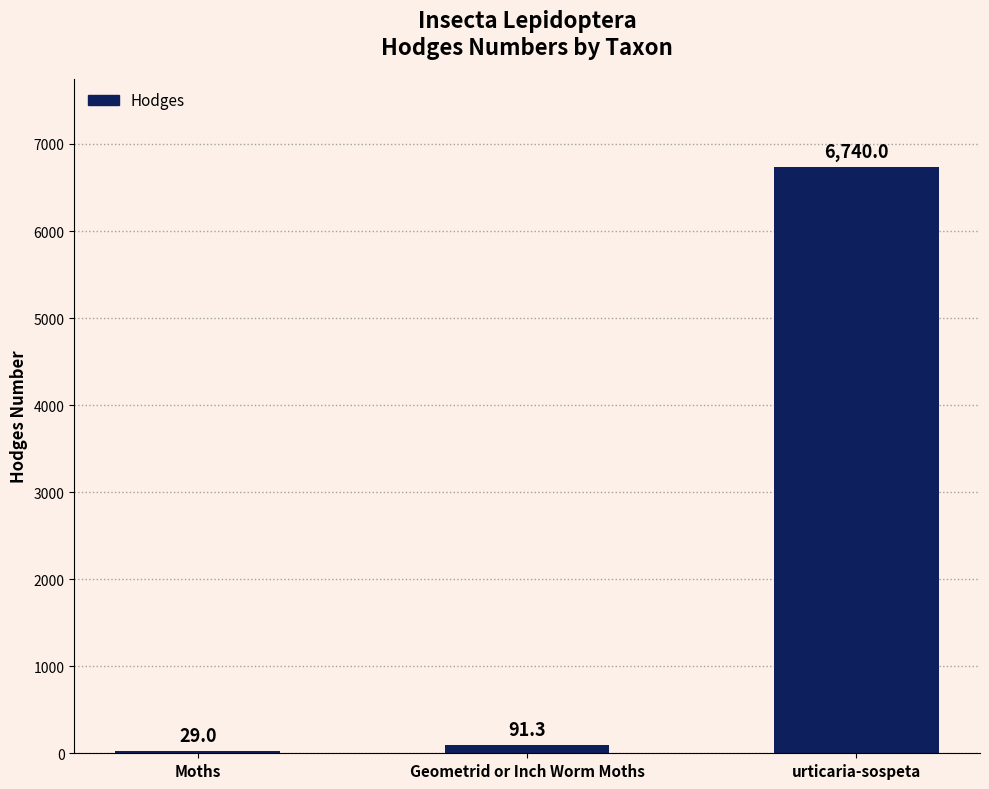

The value at urticaria-sospeta is 1476.1. True or false?

False